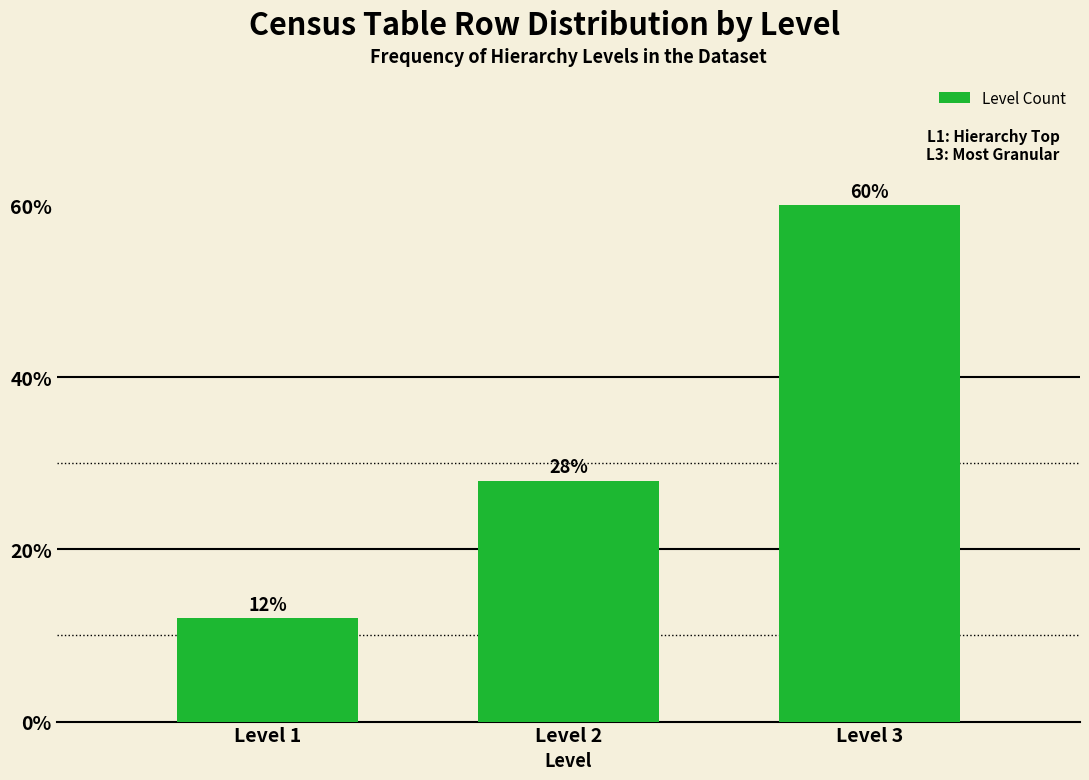

Reading left to right, list all the values displayed in this chart.

Level 1=12.0	Level 2=28.0	Level 3=60.0